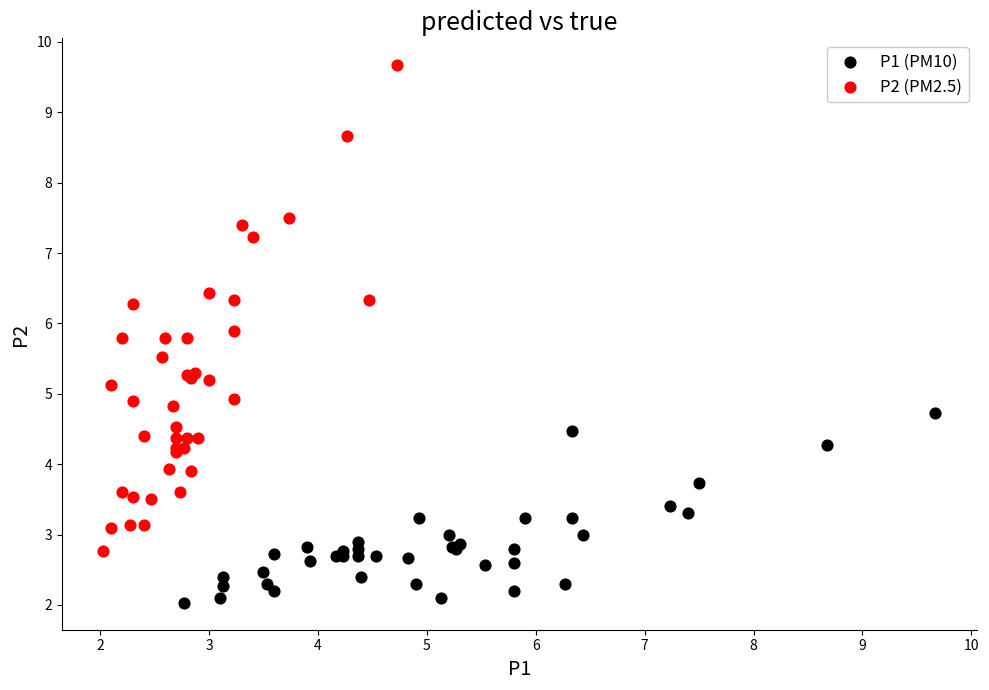

Which series contains the highest Y value?

P2 (PM2.5)